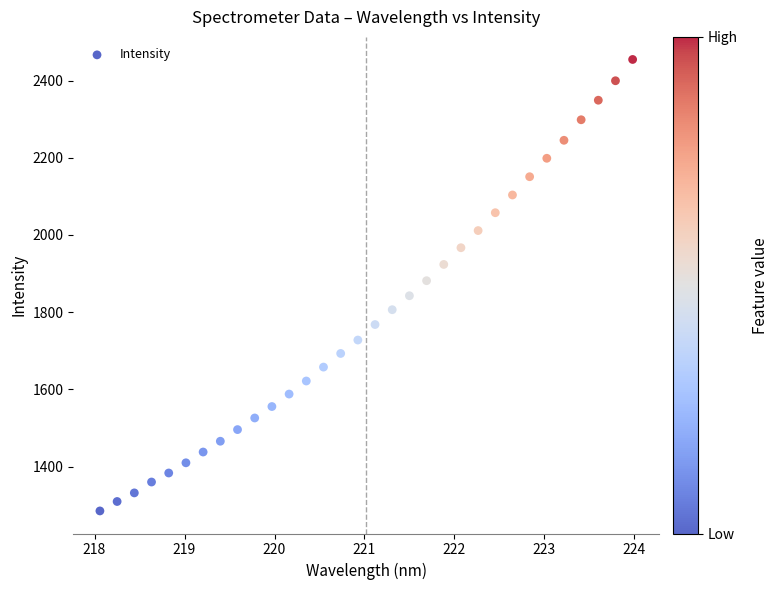

What is the range of Y values (max minus min)?

1169.6